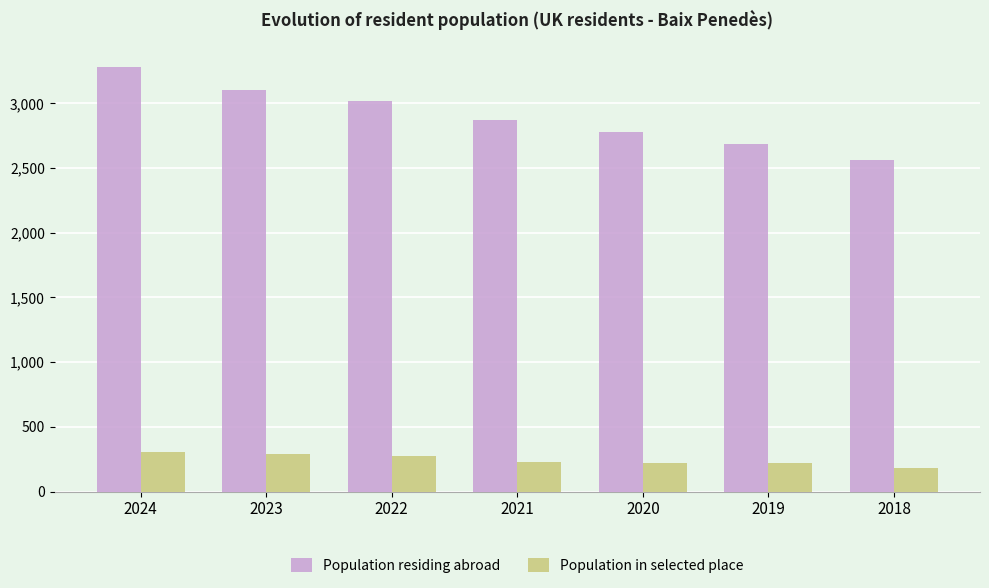

At which label does Population residing abroad first exceed 2868?

2024